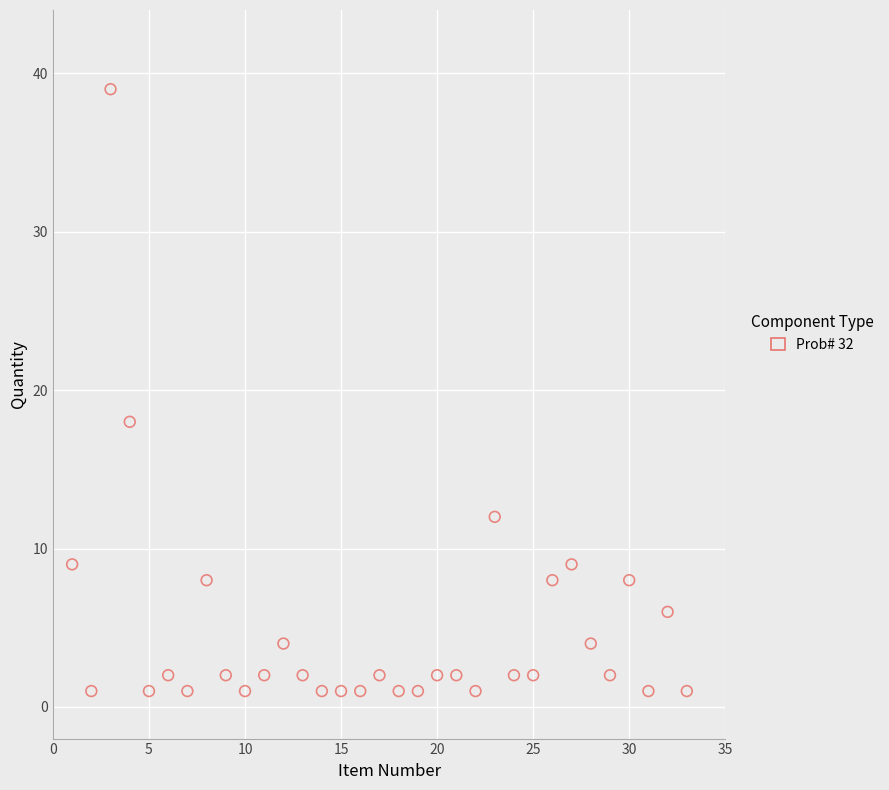

What is the range of X values (max minus min)?

32